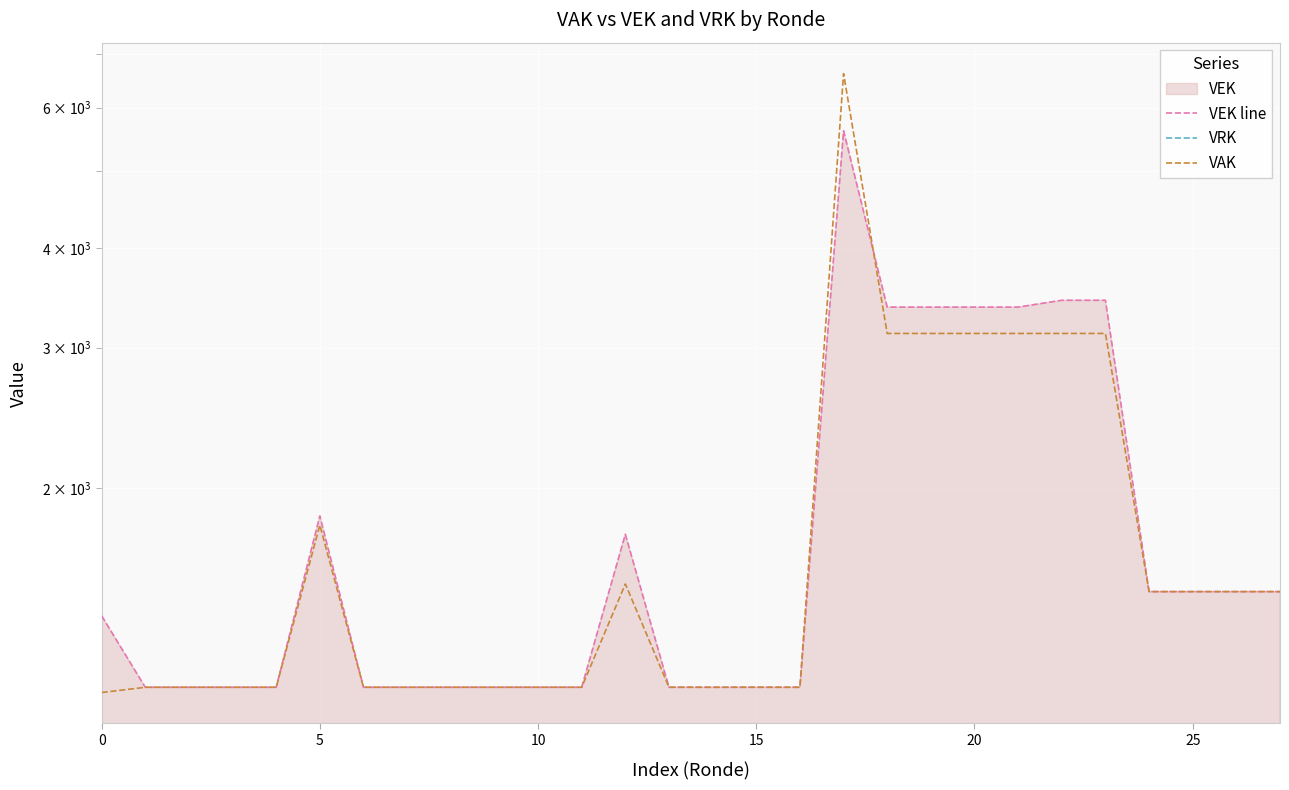

How many interior local peaks does the VAK series have?

3